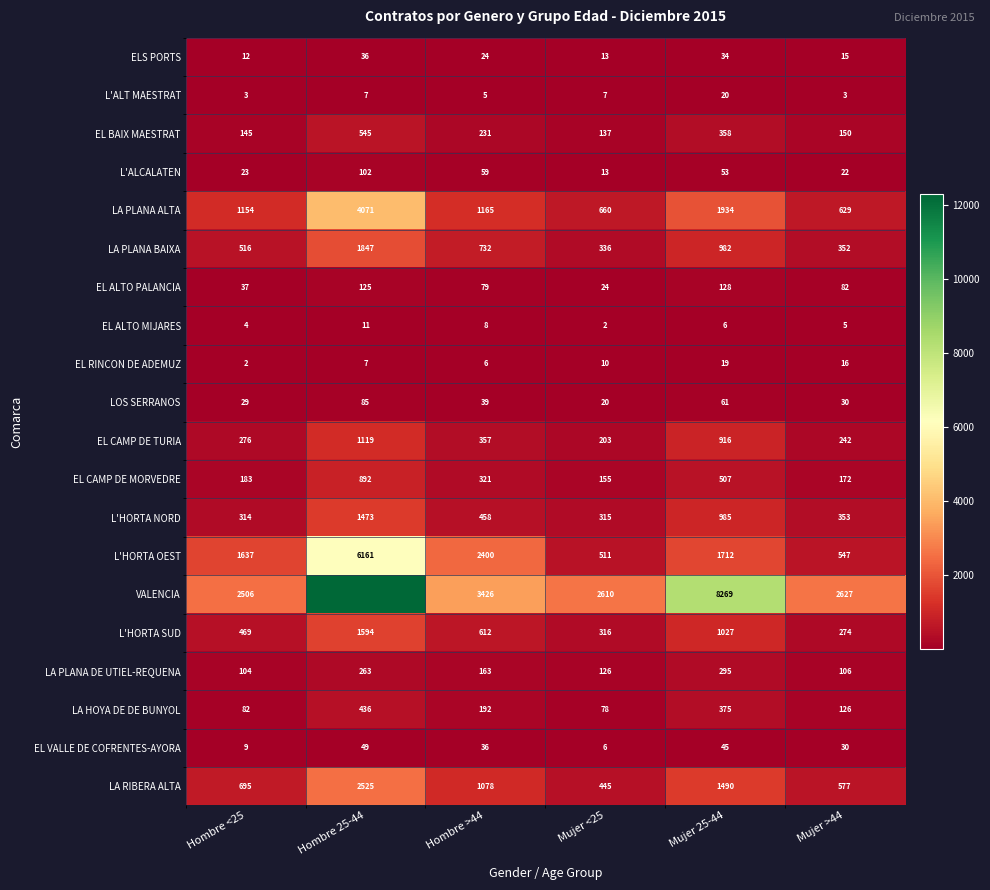

What is the total value across all series at Mujer <25?

5987